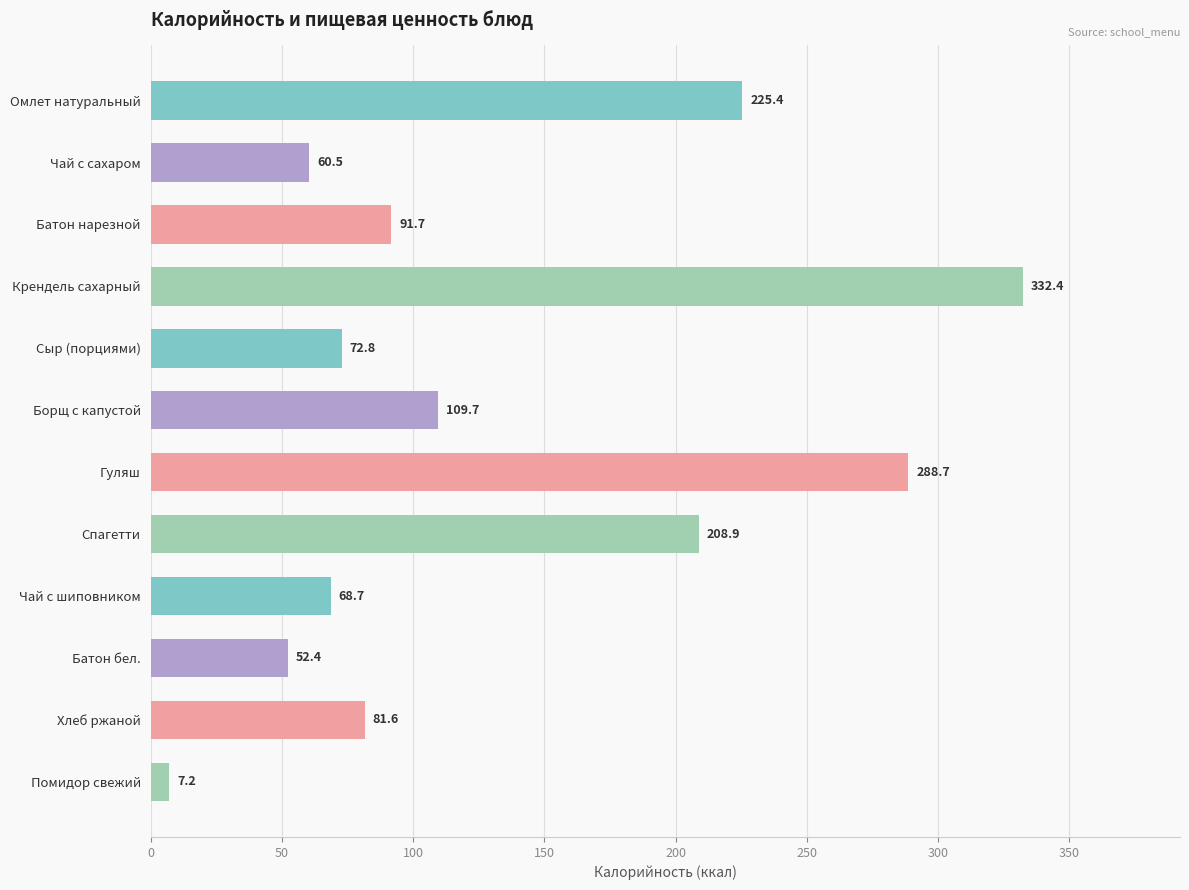

Rank the categories by value from lowest to highest.

Помидор свежий, Батон бел., Чай с сахаром, Чай с шиповником, Сыр (порциями), Хлеб ржаной, Батон нарезной, Борщ с капустой, Спагетти, Омлет натуральный, Гуляш, Крендель сахарный